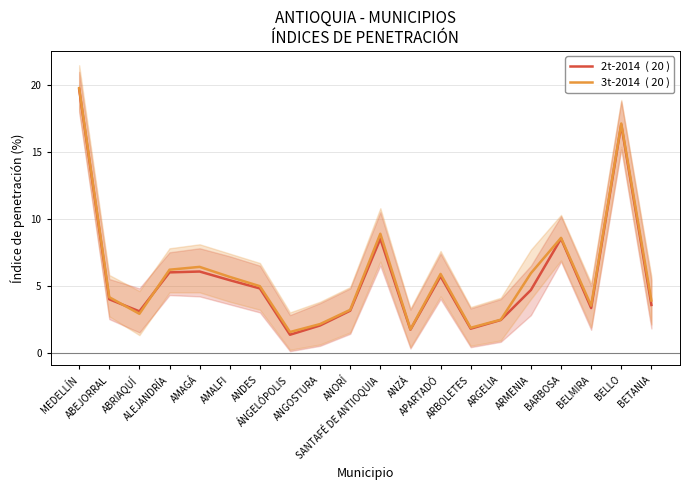

What is the total value across all series at ALEJANDRÍA?

12.2